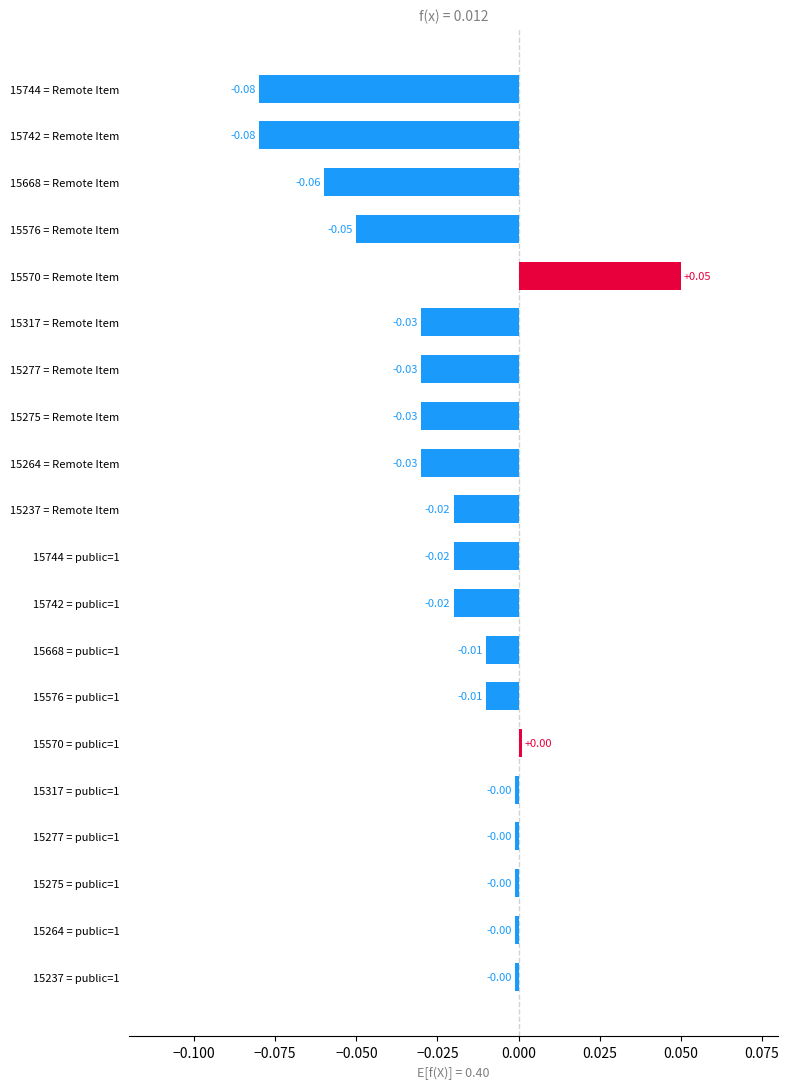

What is the sum of all values?

-0.4